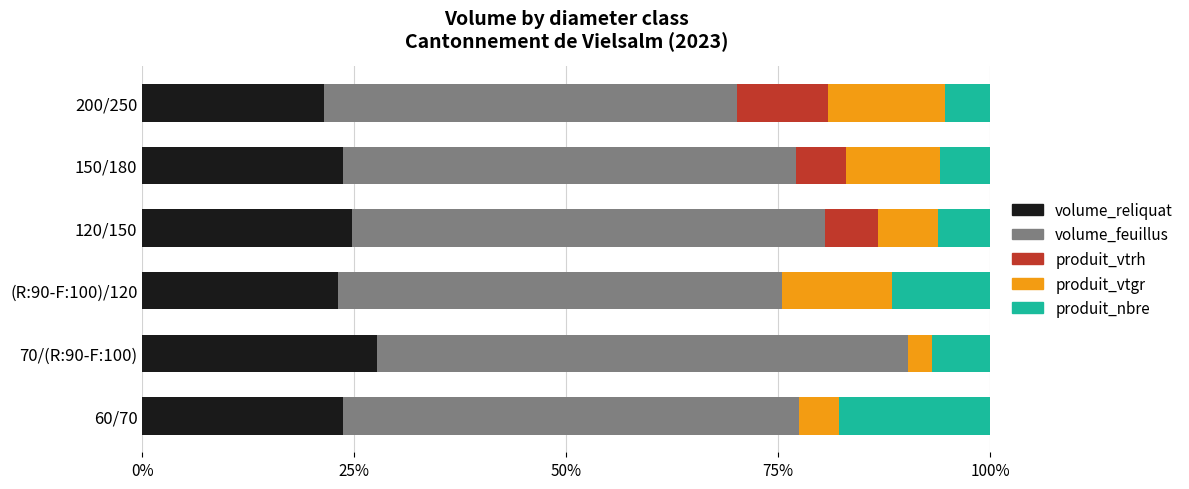

What is the maximum value for volume_reliquat?

27.7